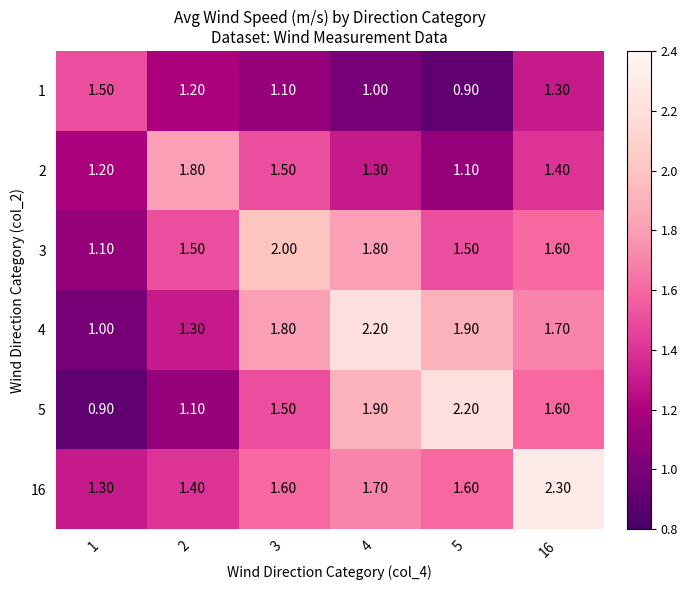

What is the spread (max minus min) of values at 5?

1.3